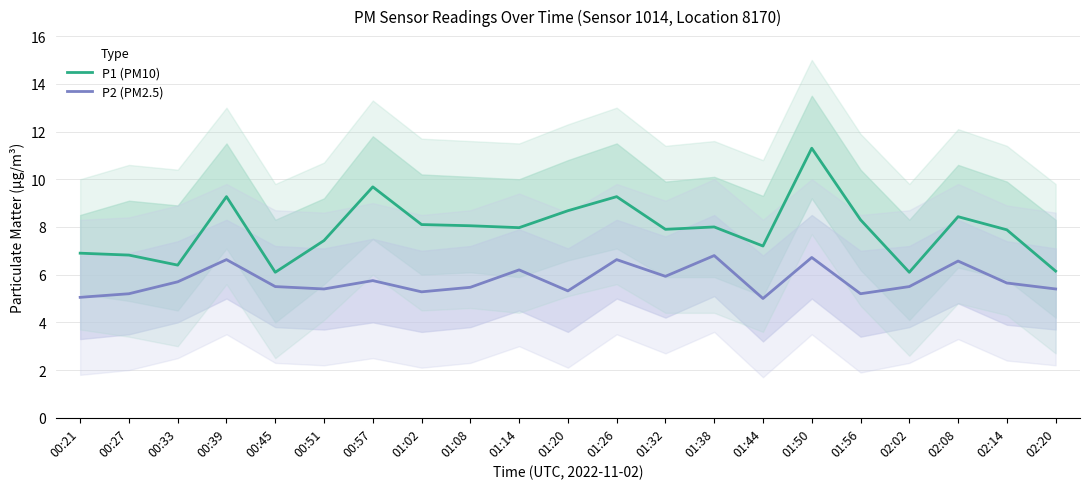

What is the value of the P2 (PM2.5) point at the 20th from the left?

5.7